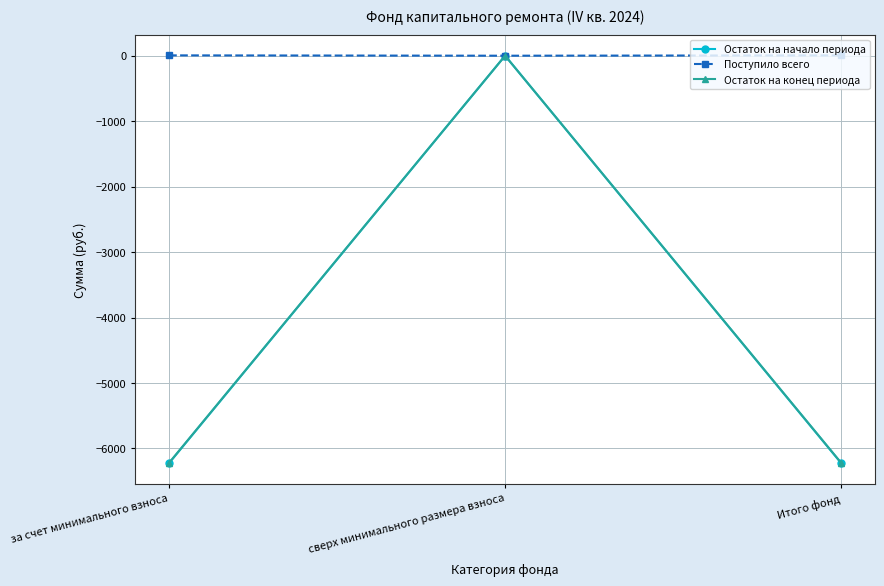

The Поступило всего series shows 5.3 at Итого фонд. True or false?

True